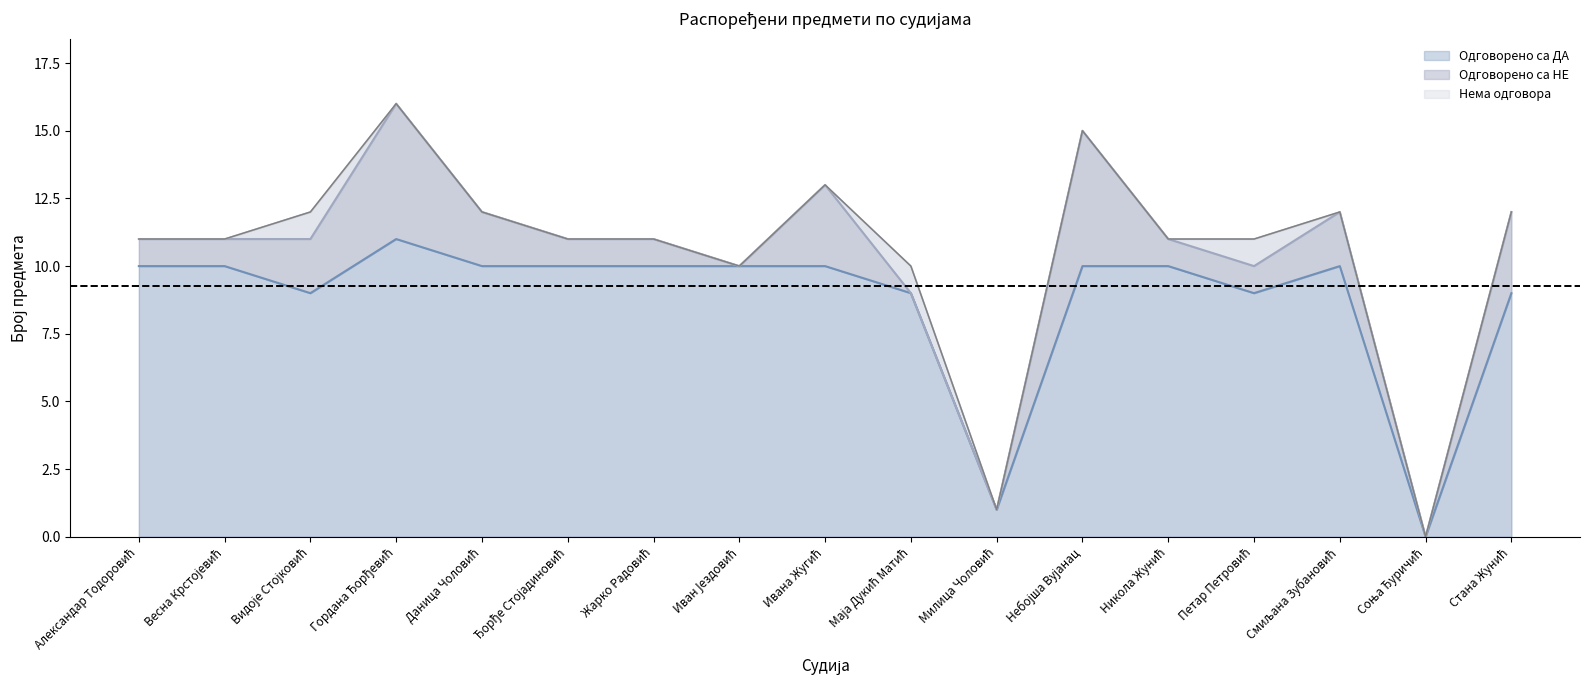

True or false: Нема одговора has a value of 1 at Весна Крстојевић.

False